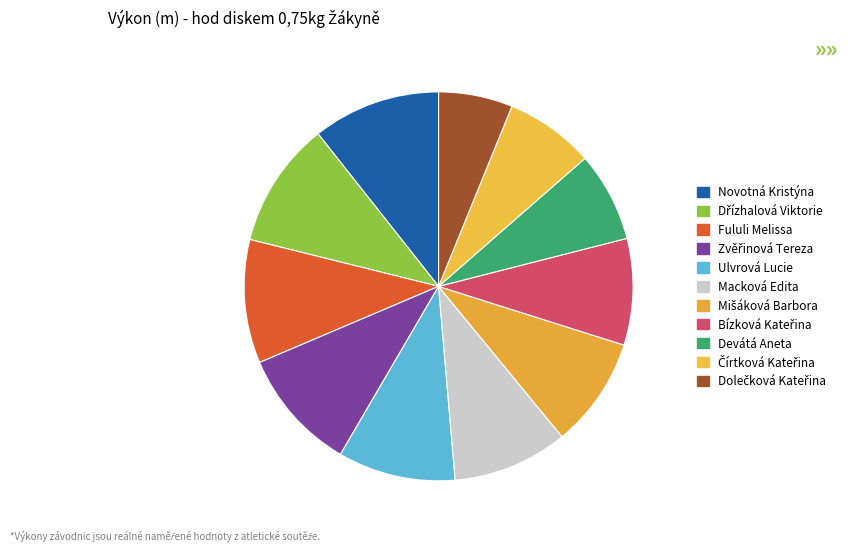

How many slices are in this pie chart?

11